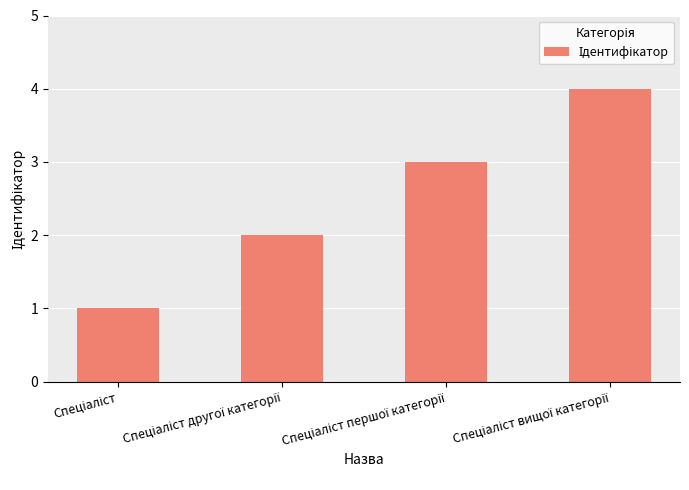

What is the difference between the maximum and minimum values?

3